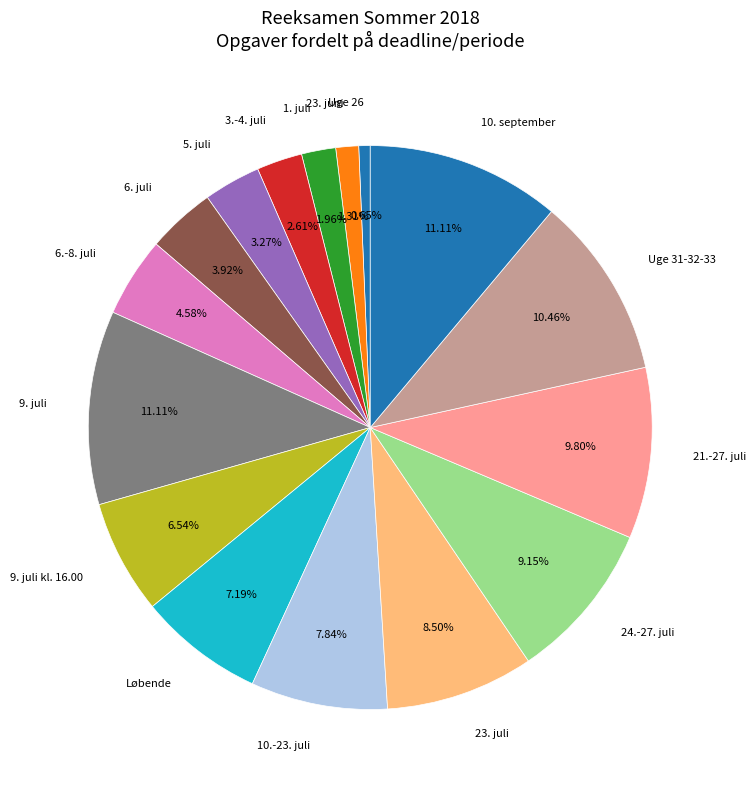

What is the smallest slice in the pie chart?

Uge 26